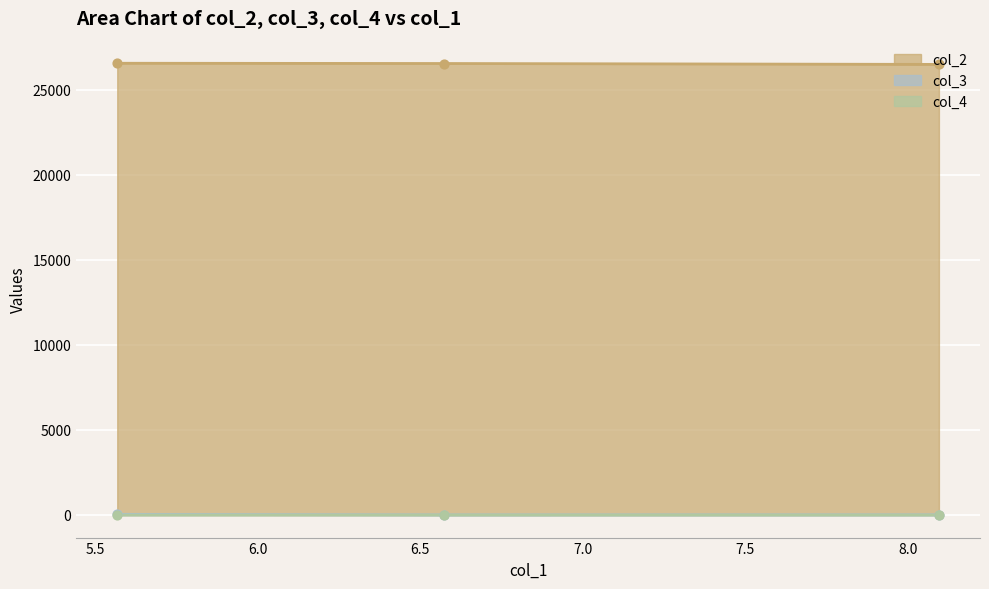

What is the total value across all series at 5.56722?

26585.7